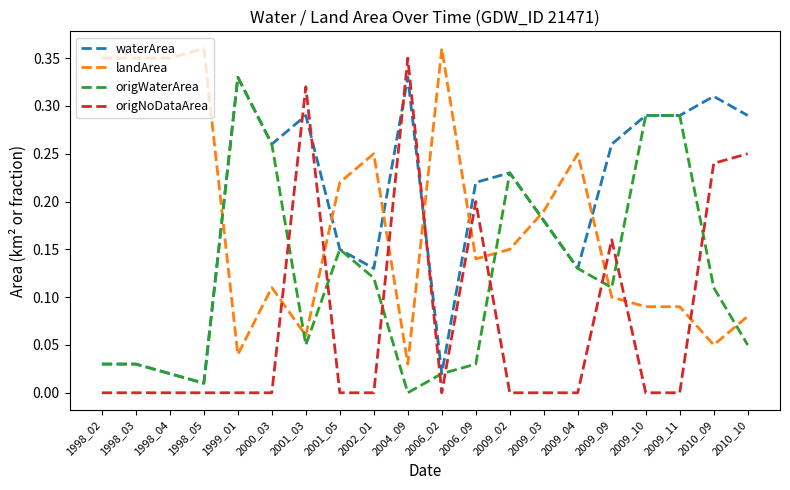

The origWaterArea series shows 0.0 at 2001_03. True or false?

False